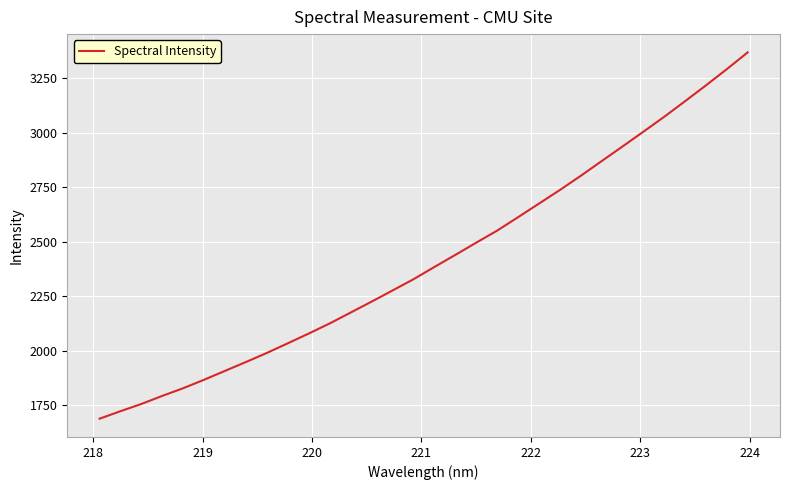

What is the minimum value shown in the chart?

1688.6